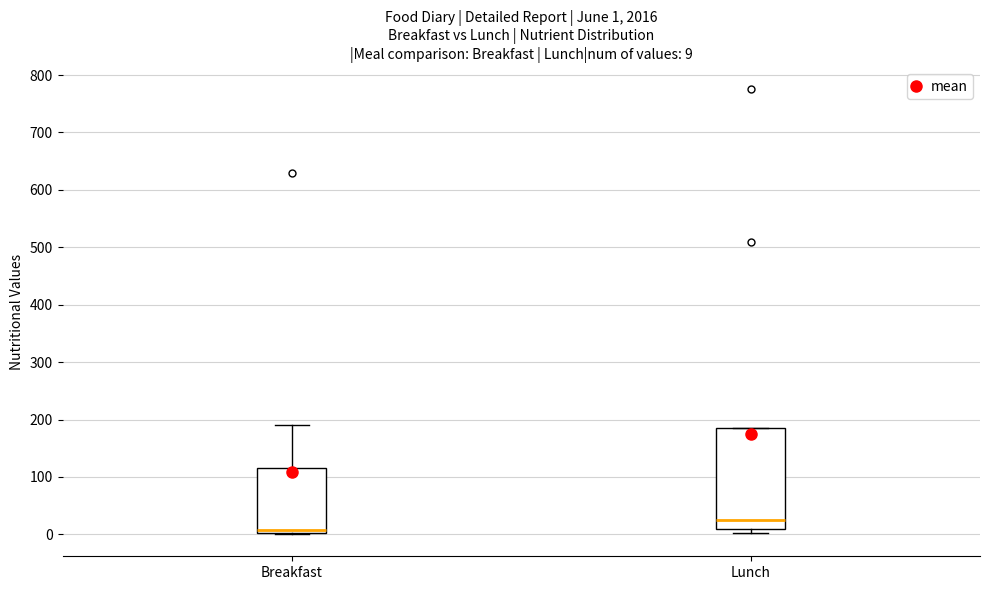

Which box is the tallest, from its lower edge to its upper edge?

Lunch